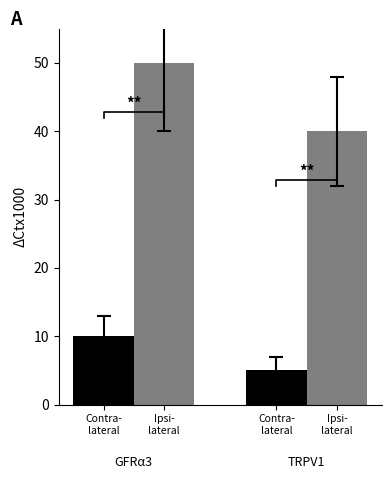

What are all the series names shown in the legend?

Contralateral, Ipsilateral